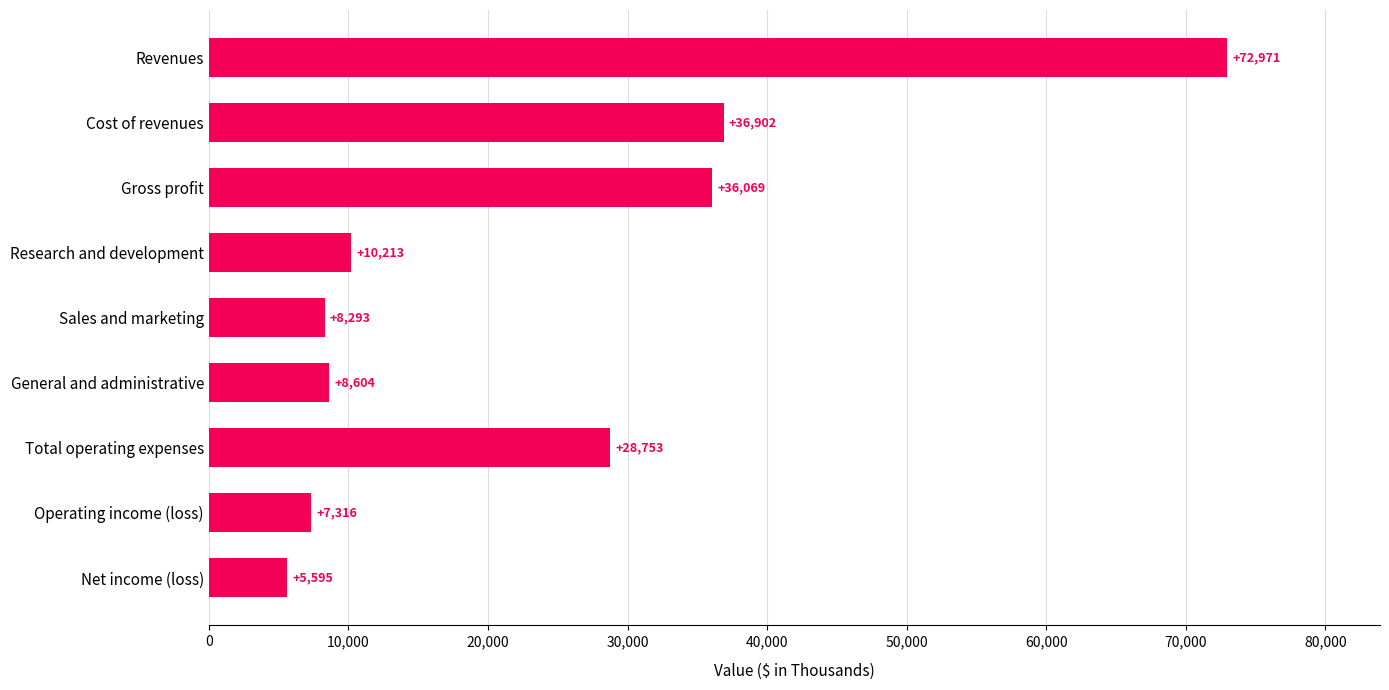

What is the difference between the second highest and minimum values?

31307